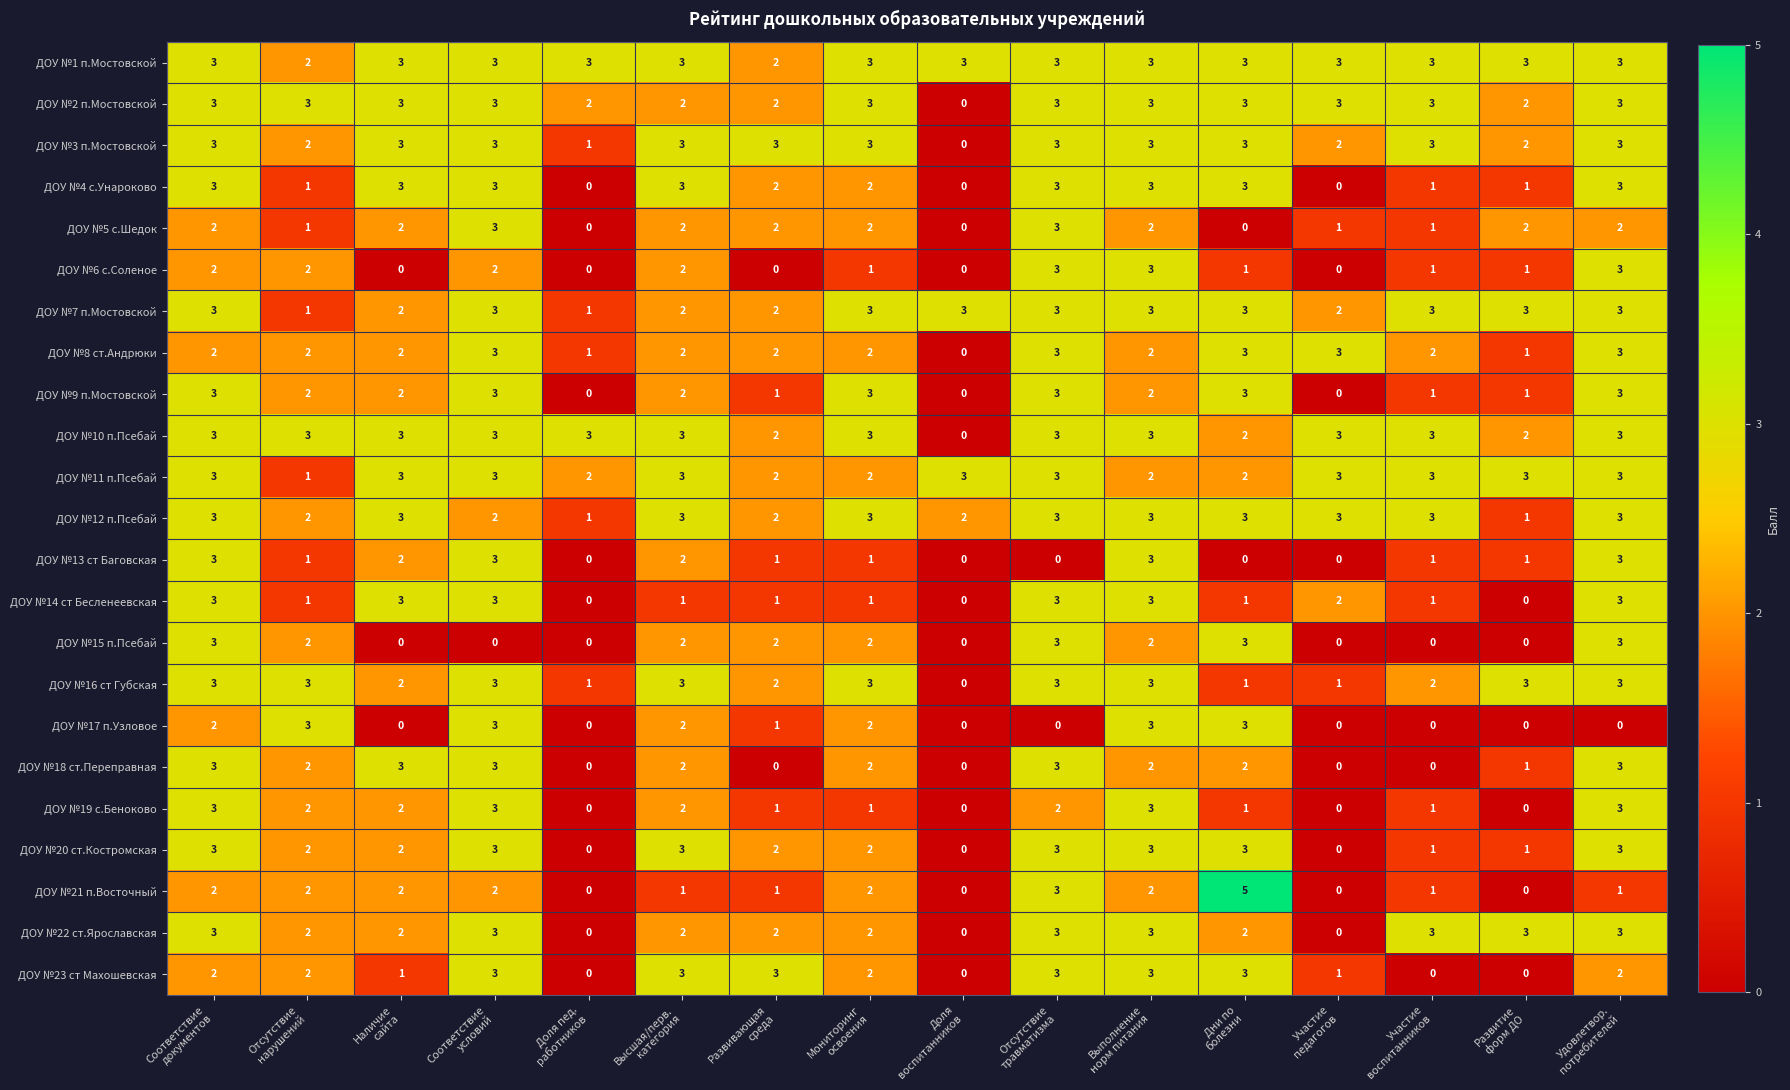

Count the ДОУ №8 ст.Андрюки values in the range 2 to 3.

13